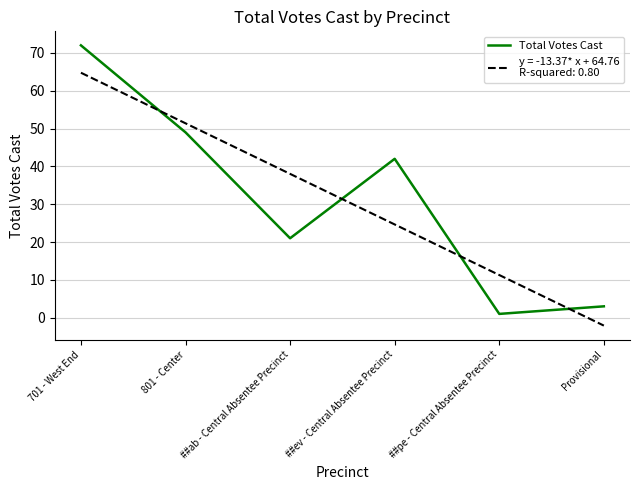

What is the total value across all series at 801 - Center?

100.4